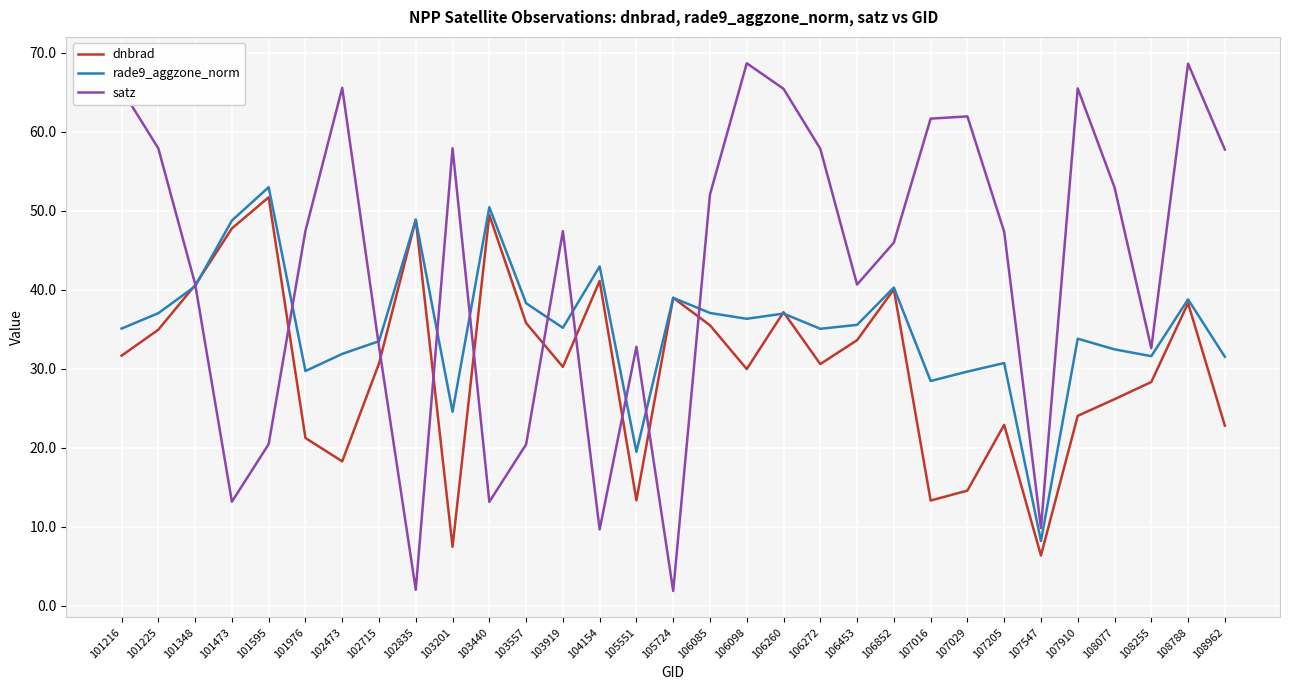

Does the chart display data point markers on the line(s)?

No